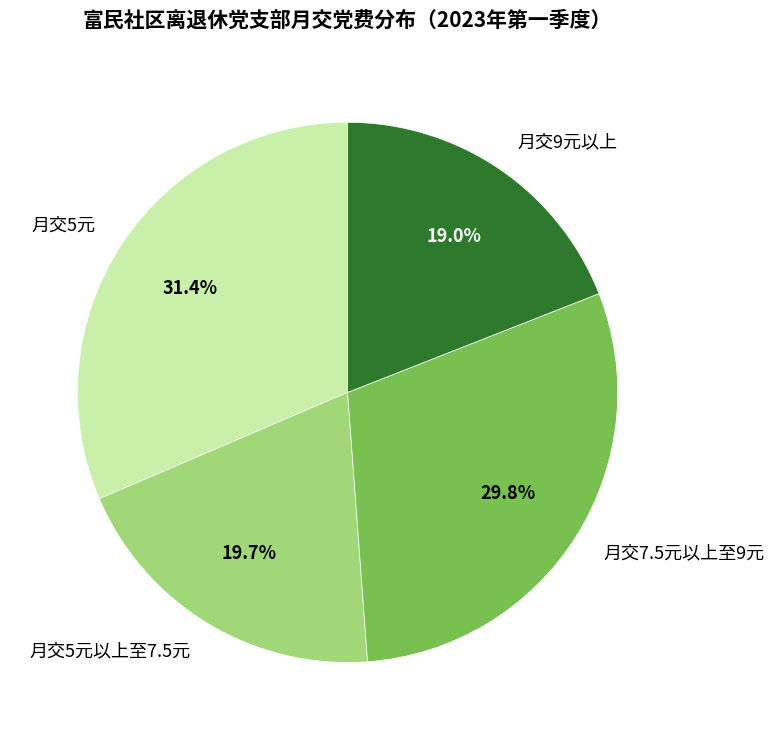

What portion of the pie excludes 月交7.5元以上至9元?

70.2%